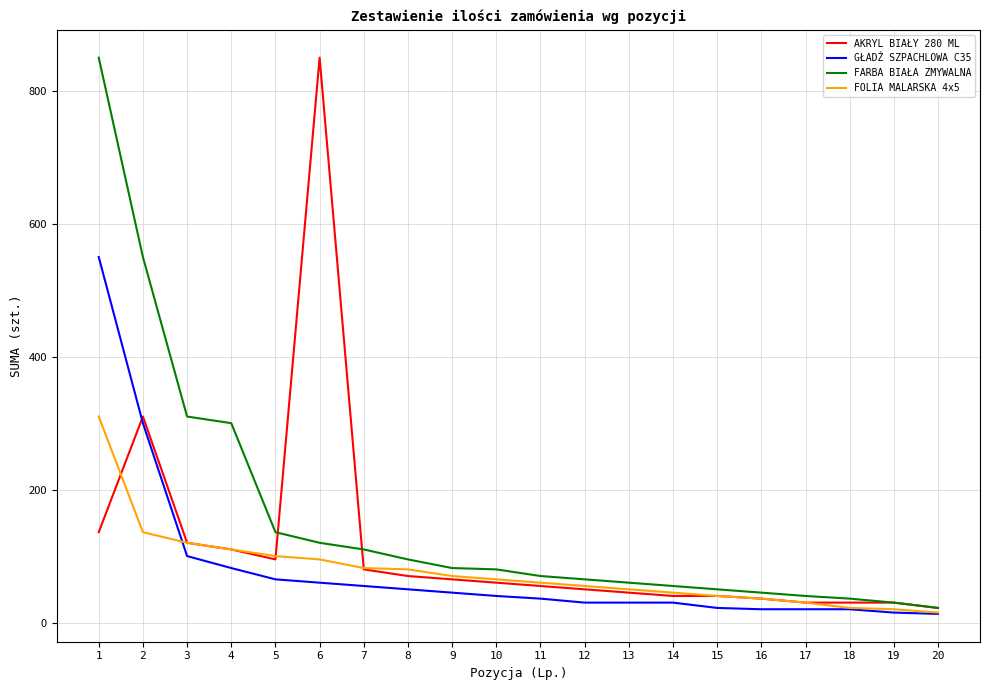

What is the maximum value for FARBA BIAŁA ZMYWALNA?

850